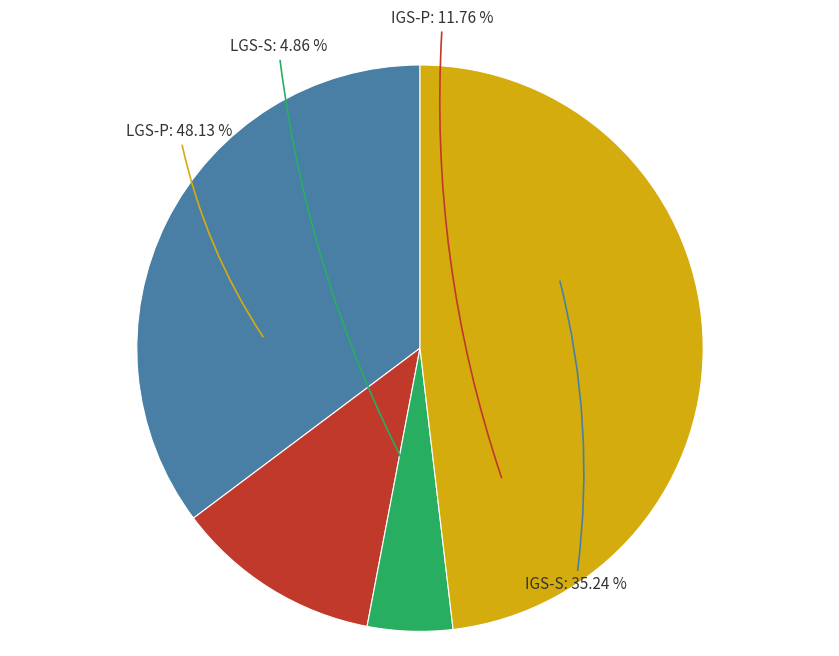

Combined, do IGS-S and LGS-S account for over 50%?

No